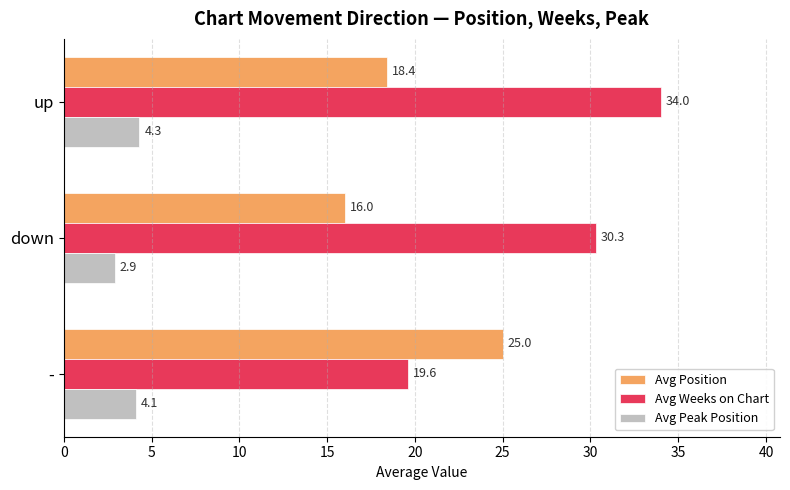

What is the maximum value shown in the chart?

34.0